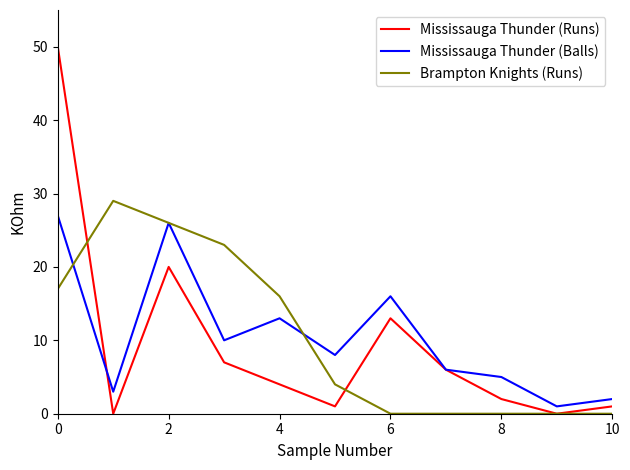

What is the greatest value displayed?

50